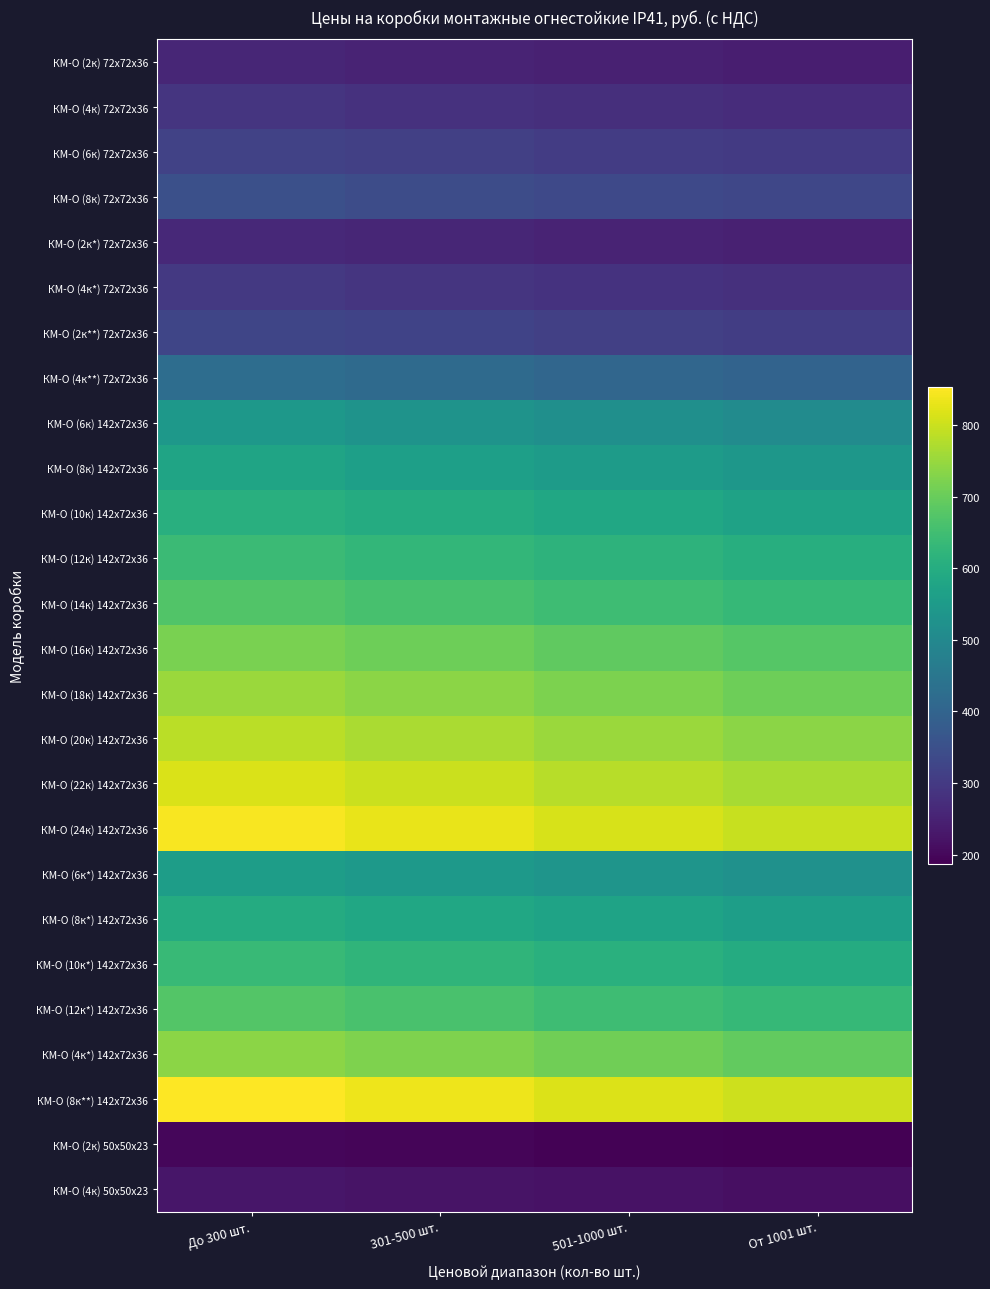

At which category is the sum across all series the highest?

До 300 шт.